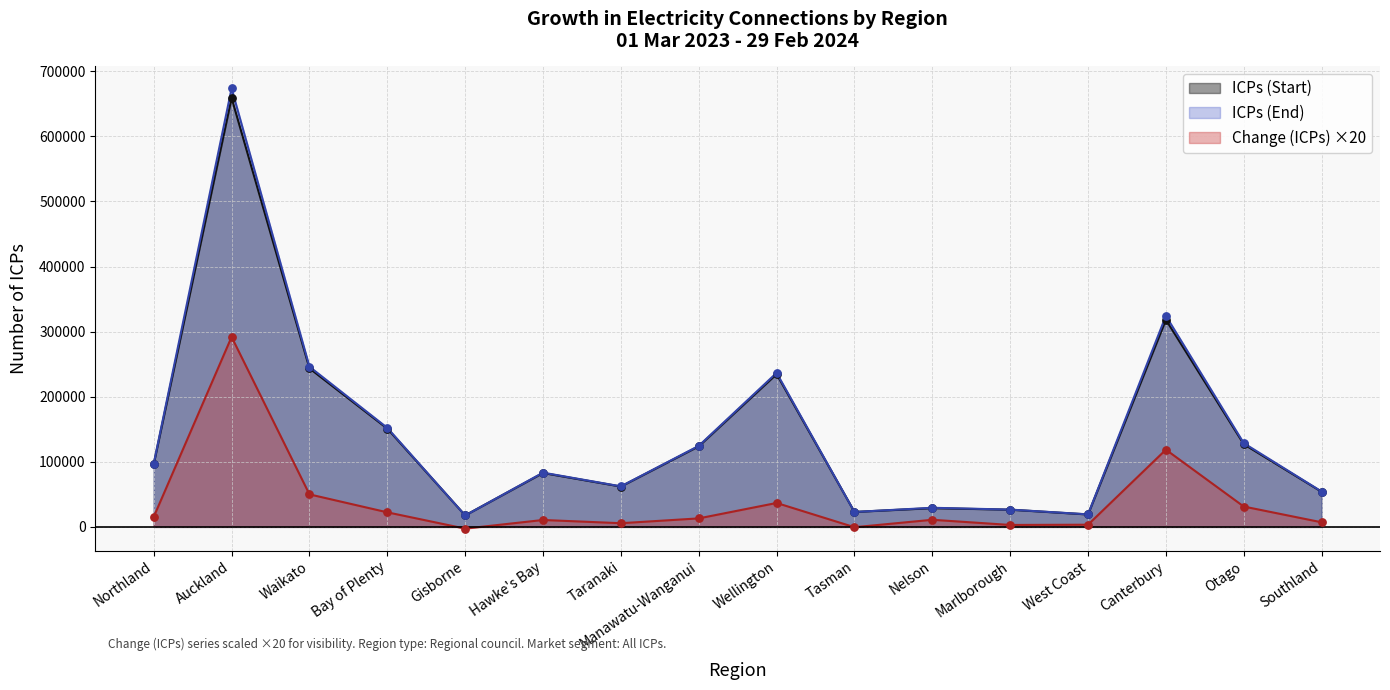

Which series has the largest total across all categories?

ICPs (End)